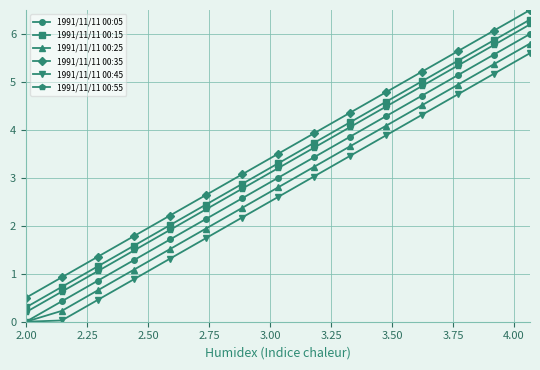

What is the highest value of the 1991/11/11 00:55 series?

6.2